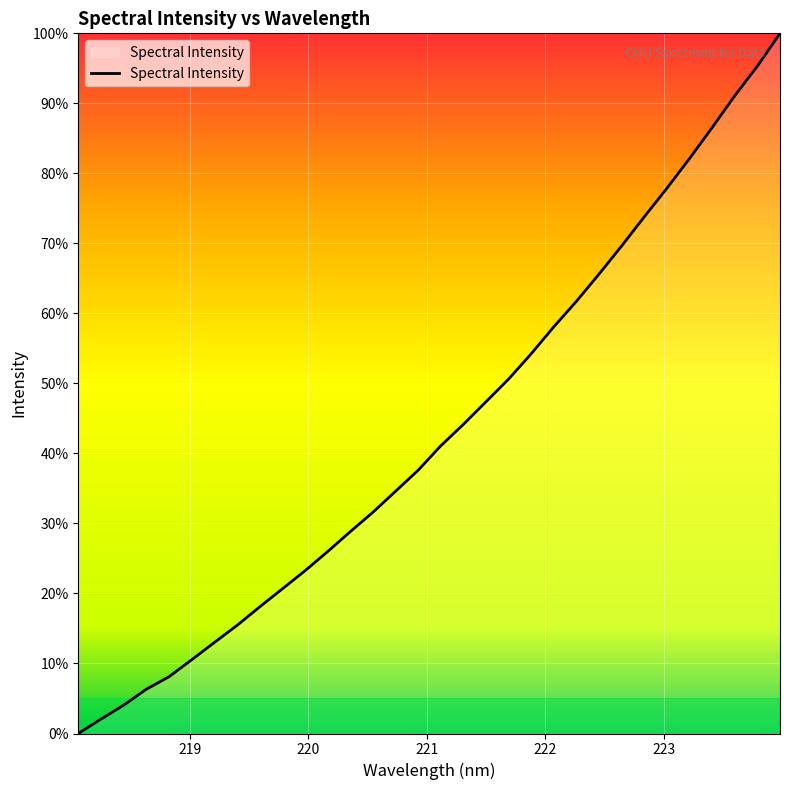

Does the chart display data point markers on the line(s)?

No